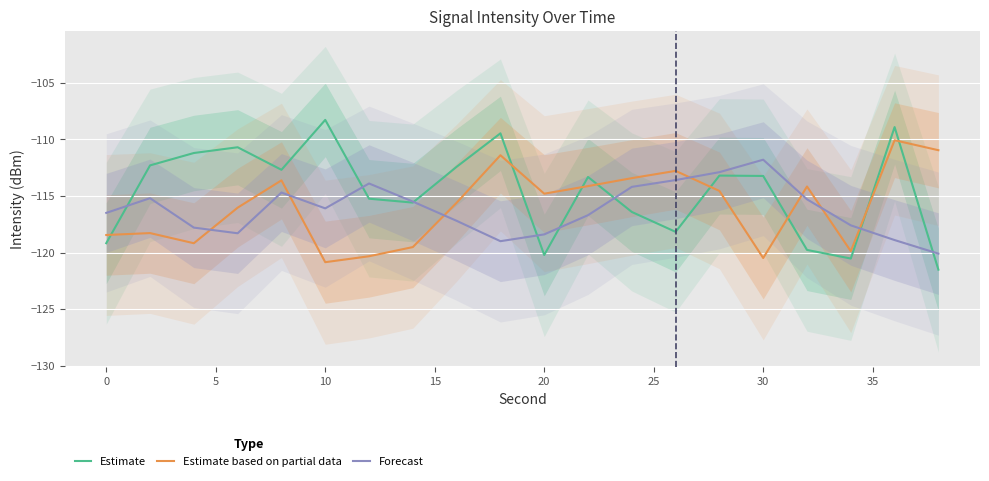

Which category has the highest value in the Estimate series?

10